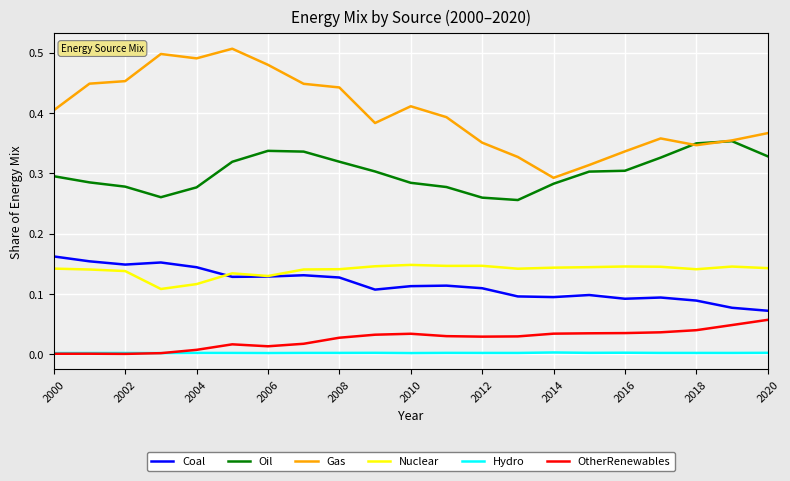

True or false: Hydro and Gas cross at least once.

False